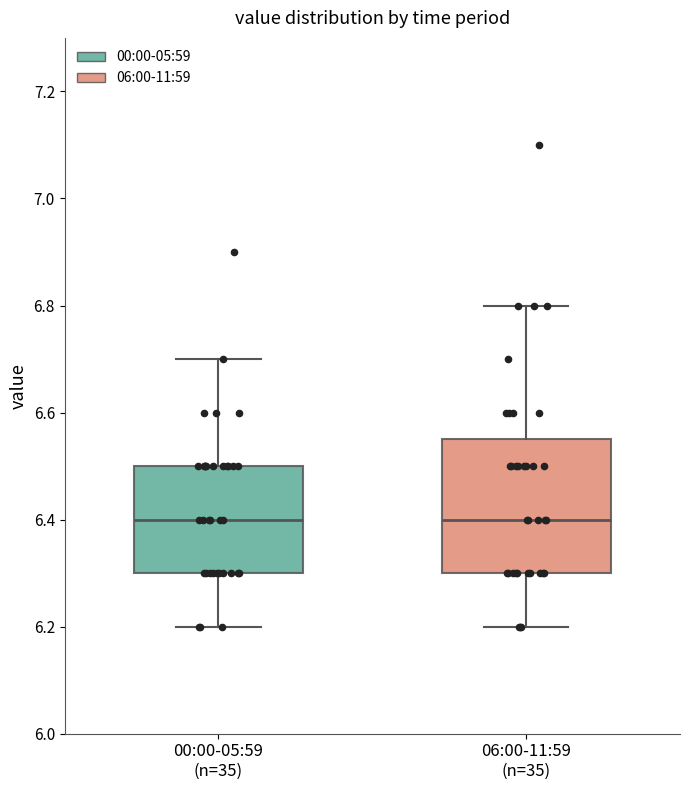

Reading left to right, transcribe this box plot: for each box, give where its median line is, the range the box spans, and where its two whiskers end, as read against the y-axis. The values are not printed on the chart, so give them approximately, as read against the axis.

00:00-05:59 (n=35): median 6.40, box 6.30 to 6.50, whiskers 6.20 to 6.70
06:00-11:59 (n=35): median 6.40, box 6.30 to 6.56, whiskers 6.20 to 6.80